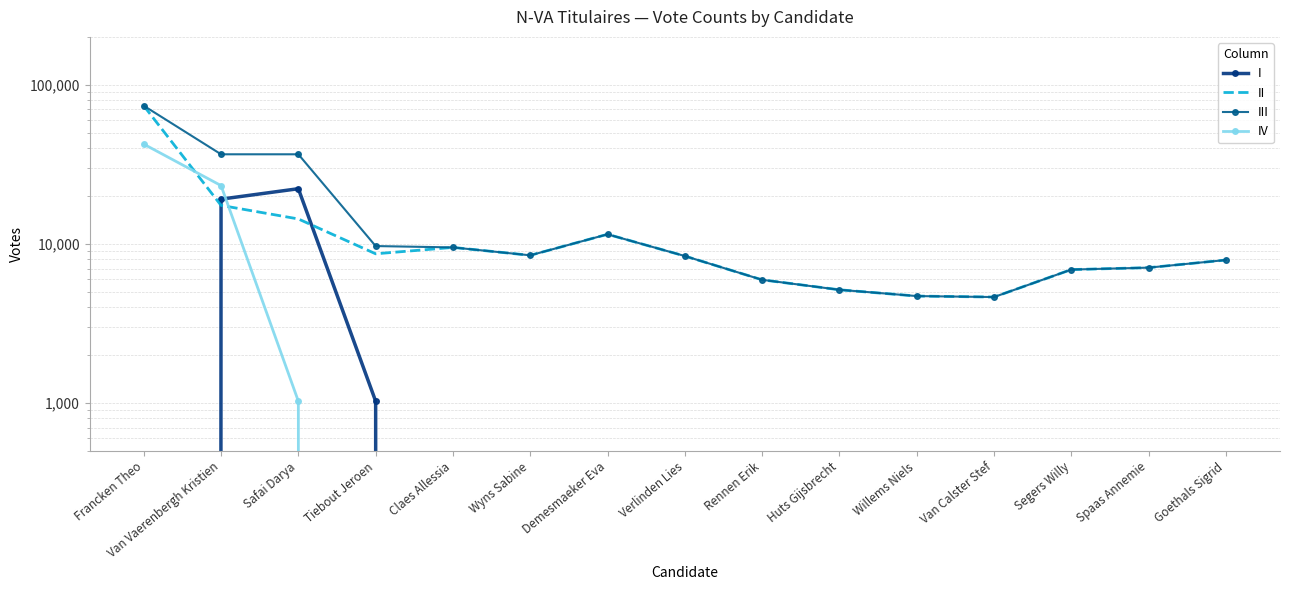

Rank the categories by II value from highest to lowest.

Francken Theo, Van Vaerenbergh Kristien, Safai Darya, Demesmaeker Eva, Claes Allessia, Tiebout Jeroen, Wyns Sabine, Verlinden Lies, Goethals Sigrid, Spaas Annemie, Segers Willy, Rennen Erik, Huts Gijsbrecht, Willems Niels, Van Calster Stef